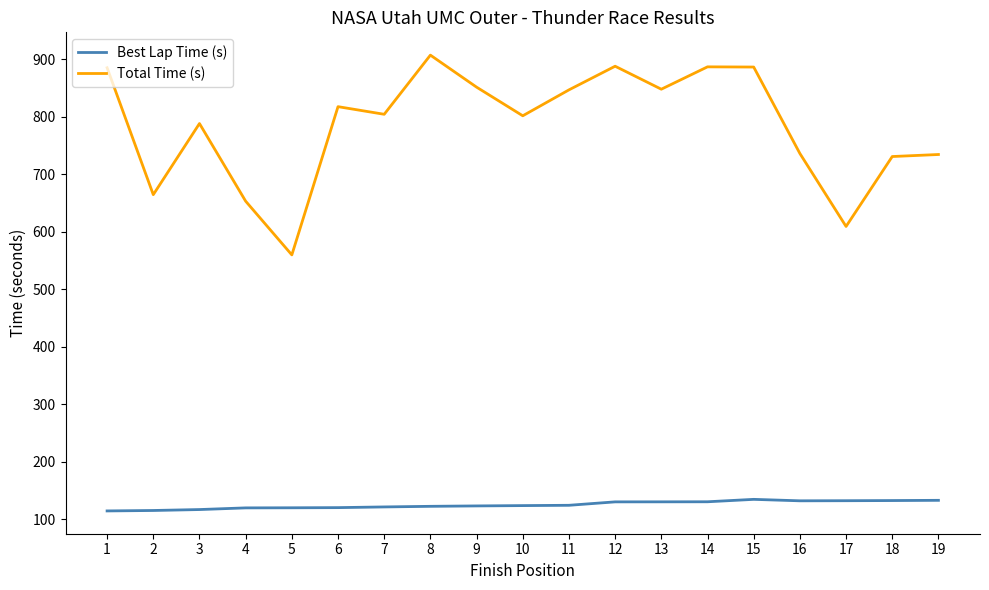

What is the difference between the maximum and minimum values in the Best Lap Time (s) series?

20.1